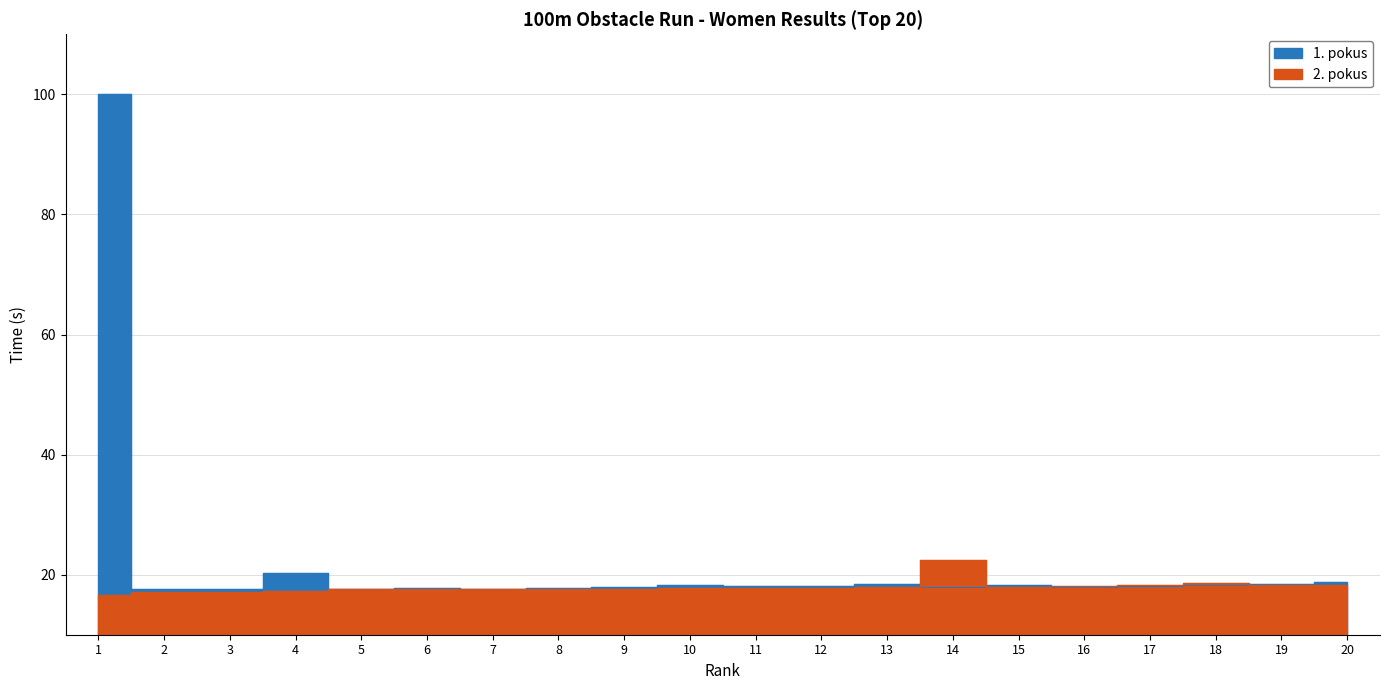

How many series are shown in this chart?

2